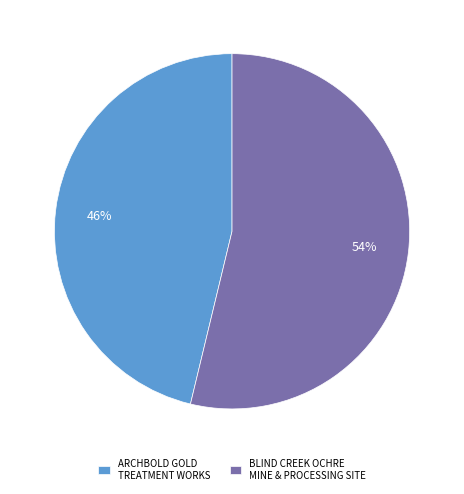

What is the ratio of the value at ARCHBOLD GOLD TREATMENT WORKS to the value at BLIND CREEK OCHRE MINE & PROCESSING SITE?

0.9